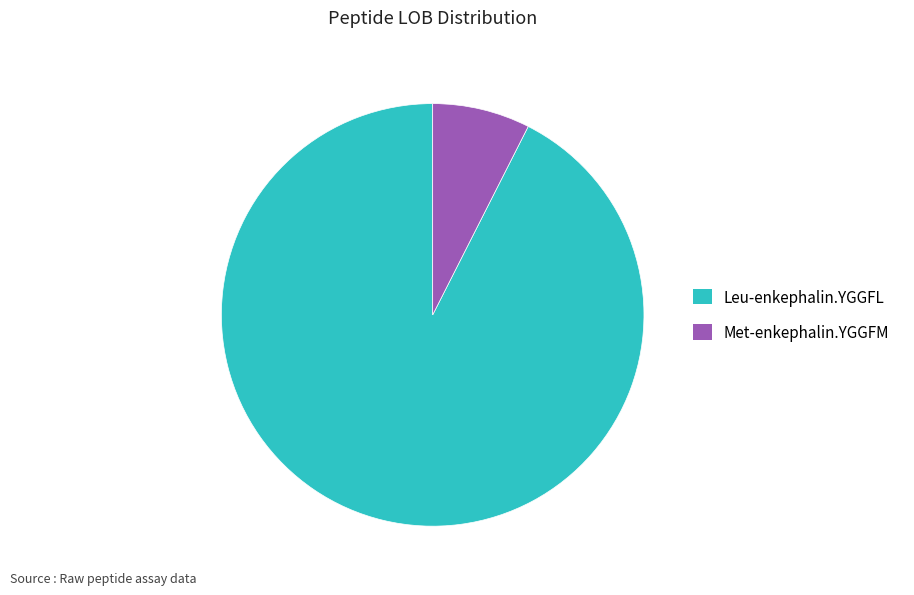

How many slices are in this pie chart?

2